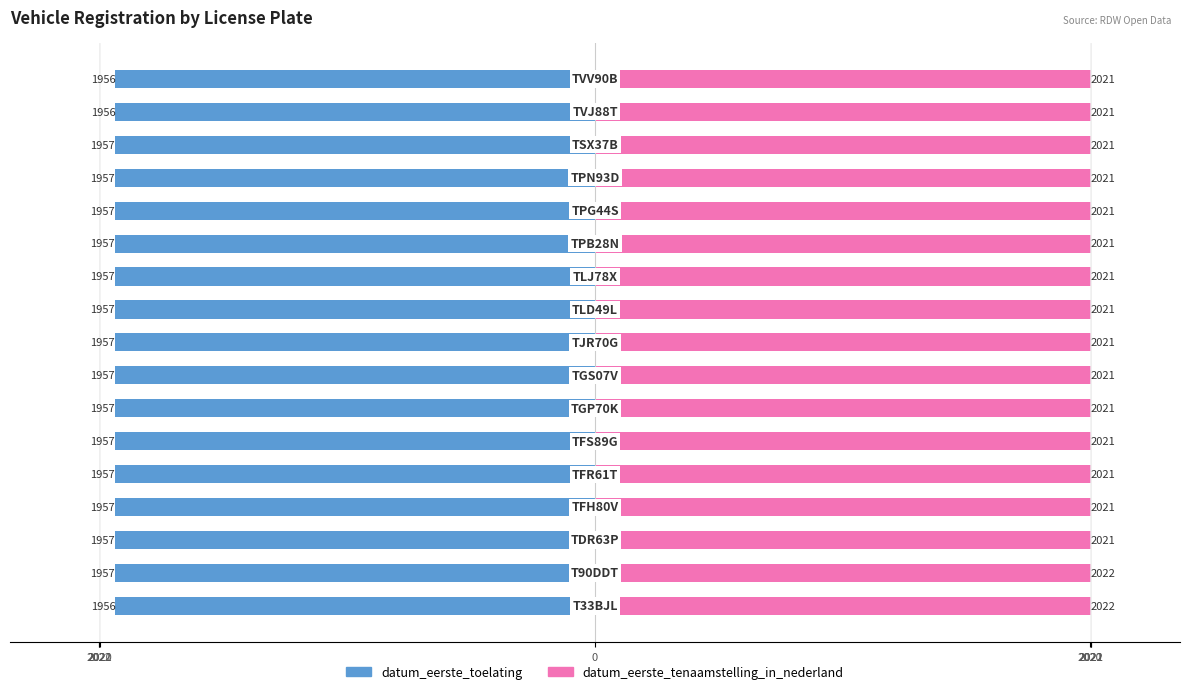

What are all the series names shown in the legend?

datum_eerste_toelating, datum_eerste_tenaamstelling_in_nederland